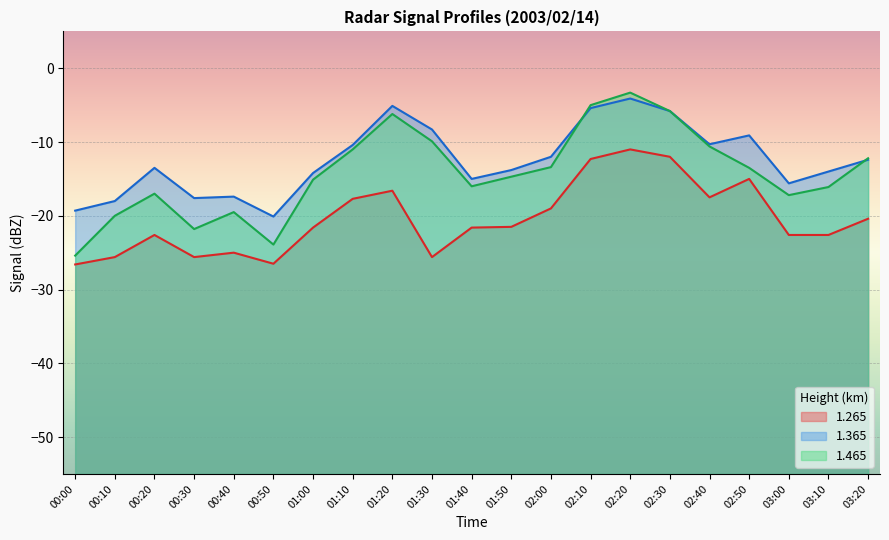

Read the 1.365 value at 01:00.

-14.2